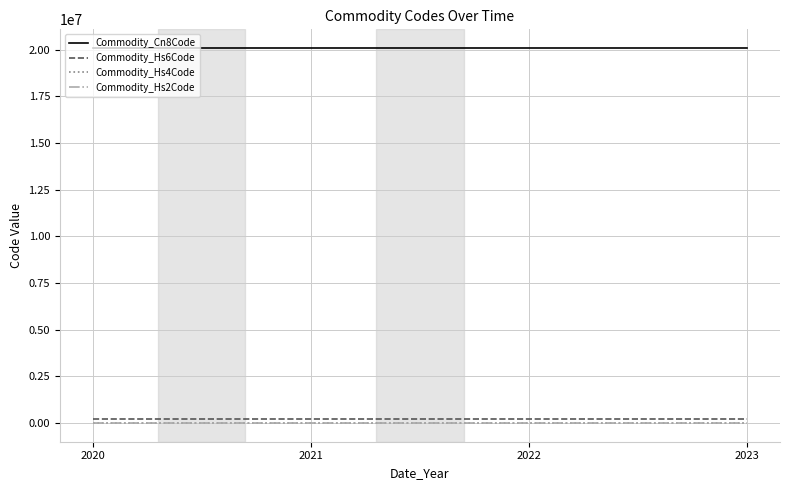

The value of Commodity_Cn8Code at 2021 is 20081191. True or false?

True